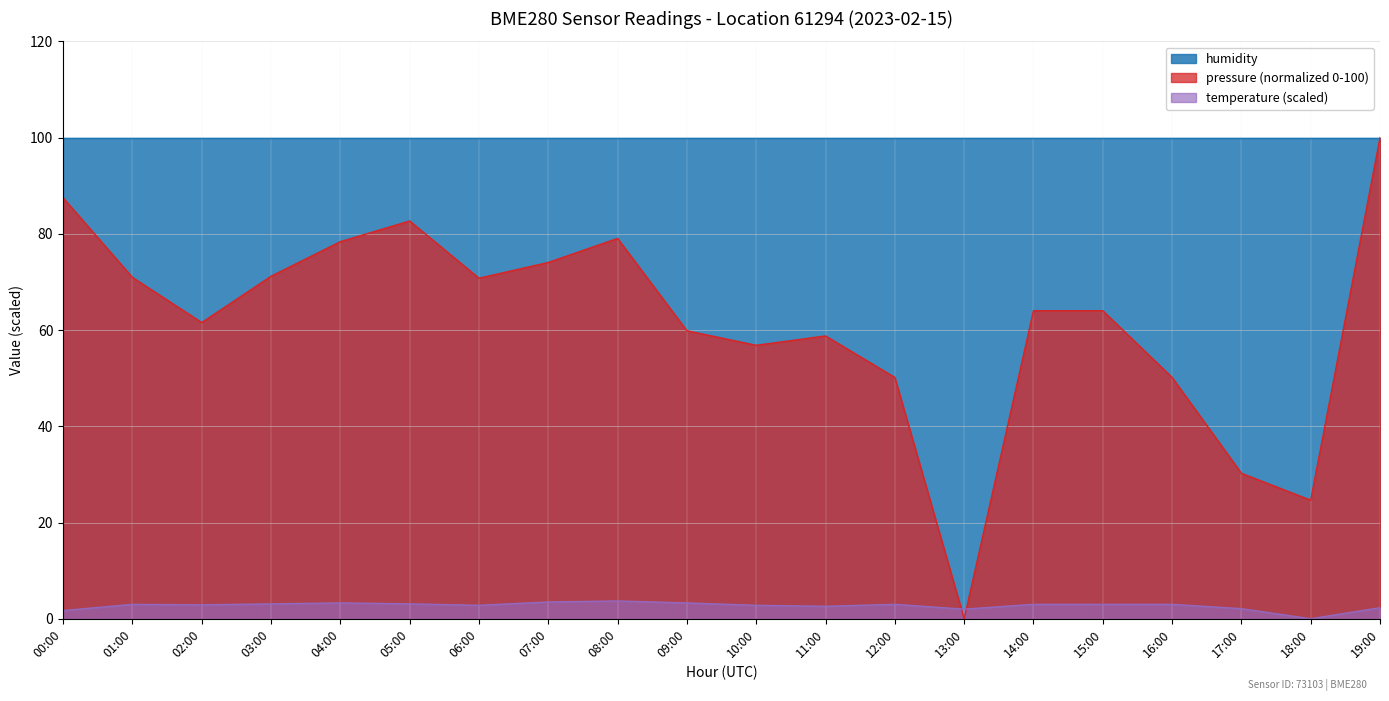

Which series has the widest spread of values?

pressure (normalized 0-100)